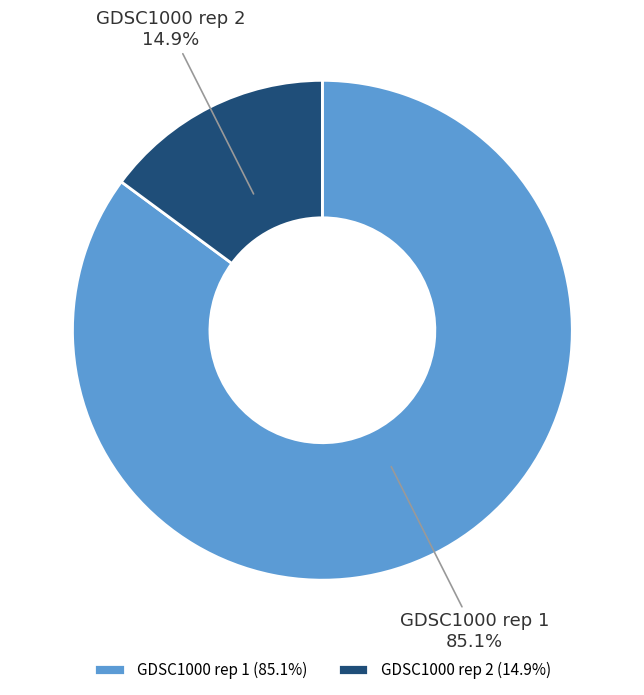

Count the number of slices in the pie.

2